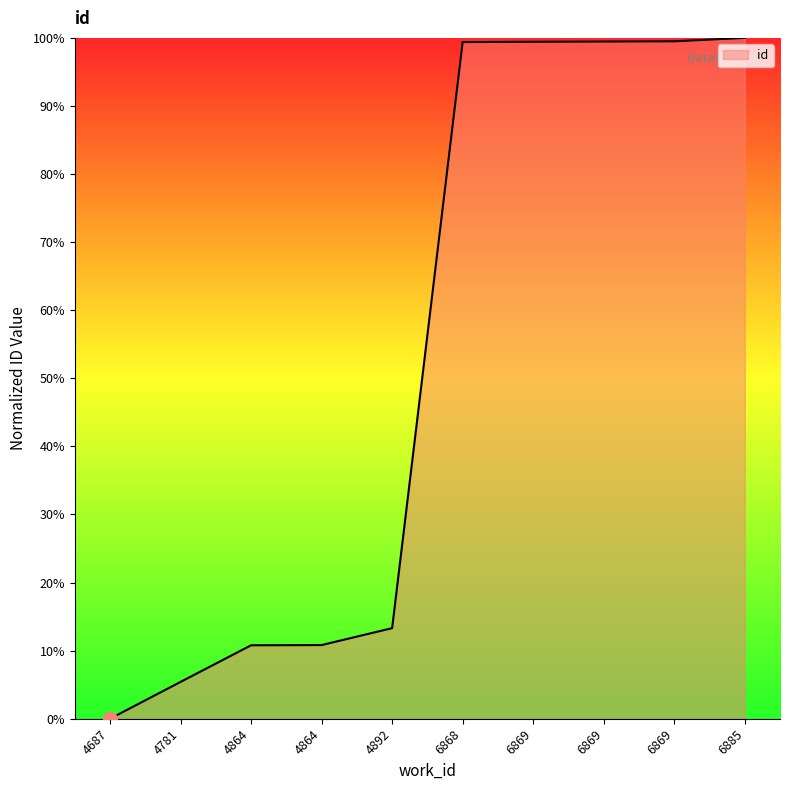

Does the chart display data point markers on the line(s)?

No